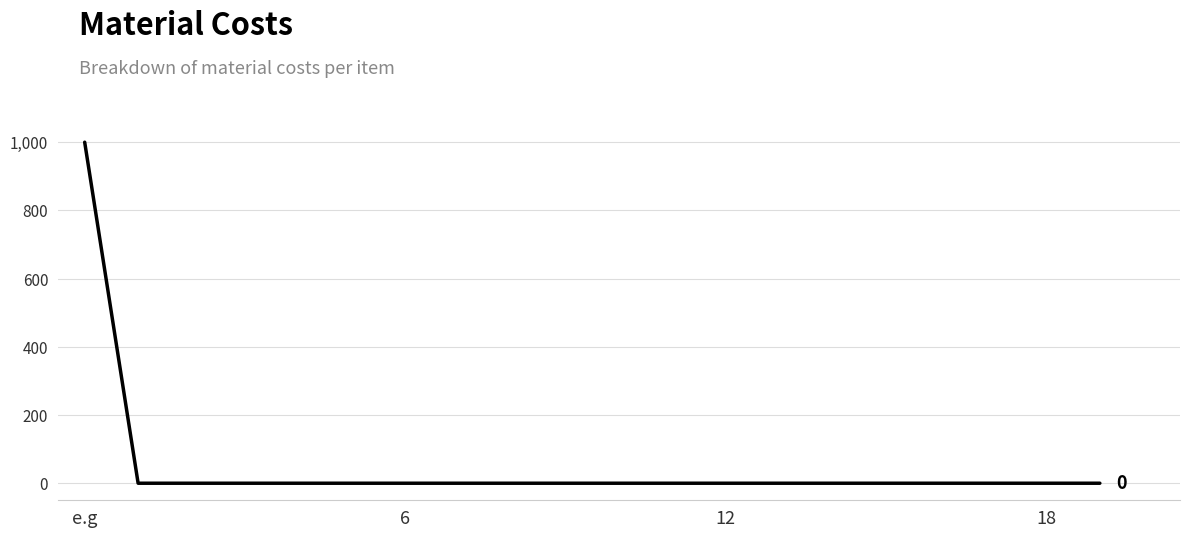

Reading left to right, what are all the values shown in this chart?

1000	0	0	0	0	0	0	0	0	0	0	0	0	0	0	0	0	0	0	0